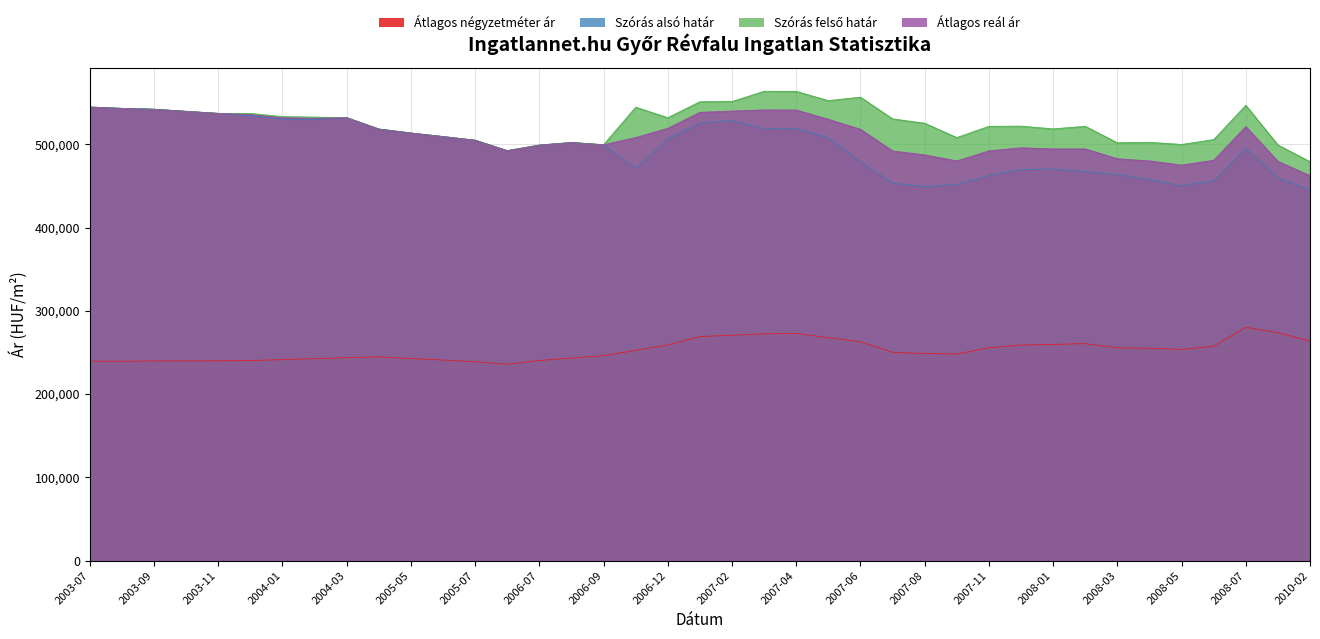

What is the total value across all series at 2008-06?

1700334